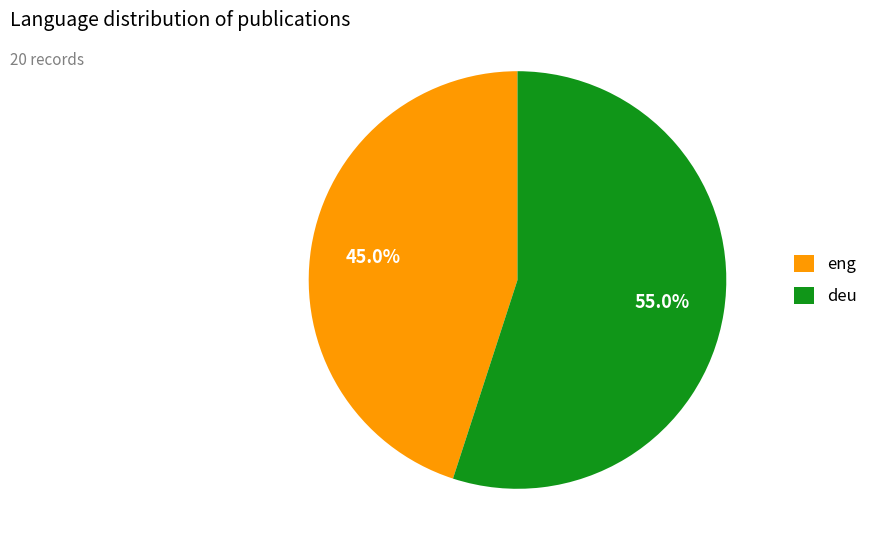

To the nearest percent, what percentage of the pie is eng?

45%